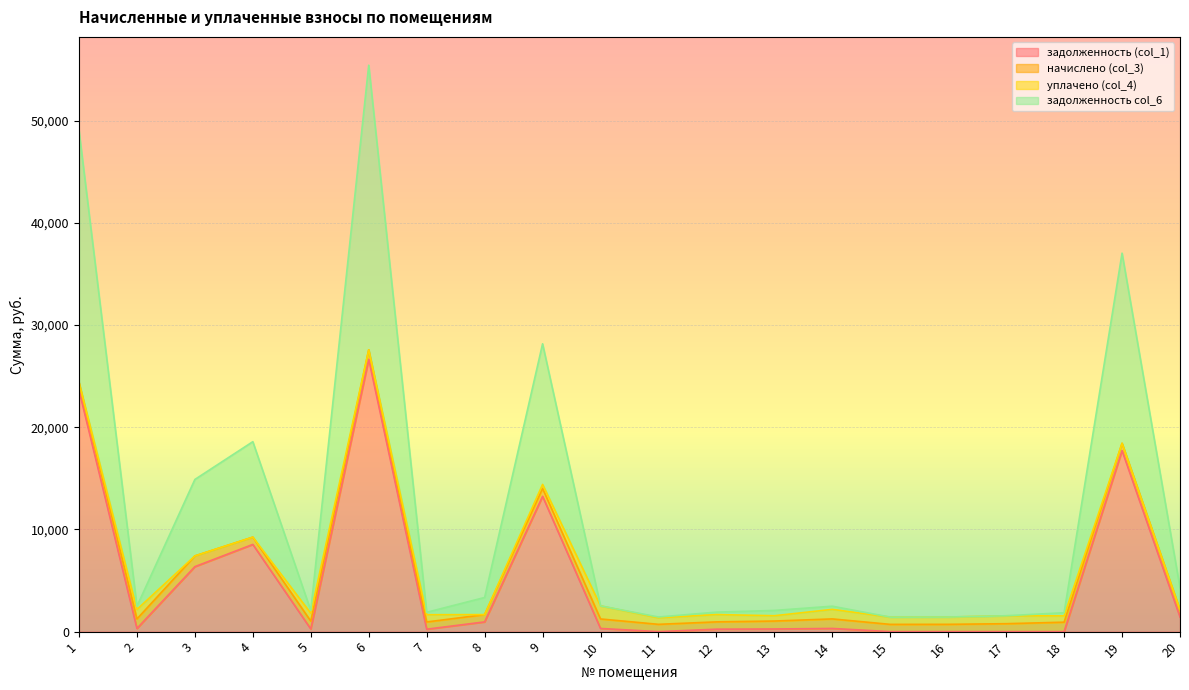

What is the difference between the highest and lowest values at 15?

709.1